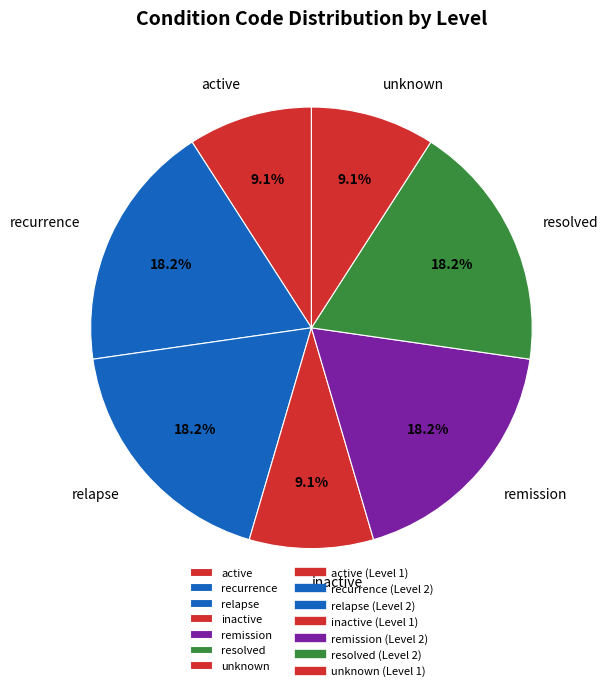

How many slices are in this pie chart?

7